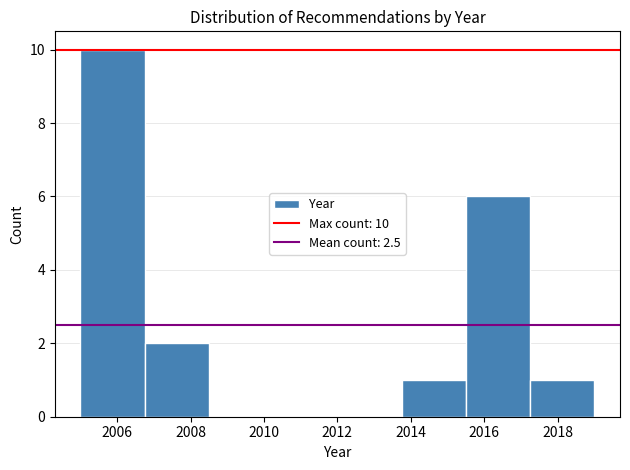

Over which range of the x-axis is the bar tallest?

2005.00 to 2006.75